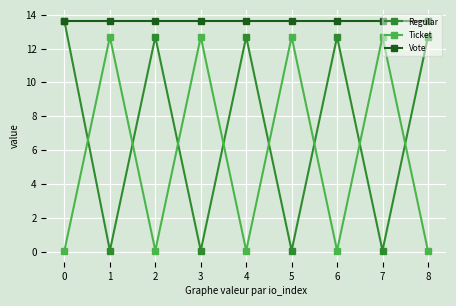

What is the value of the Vote point at the 8th from the left?

13.6